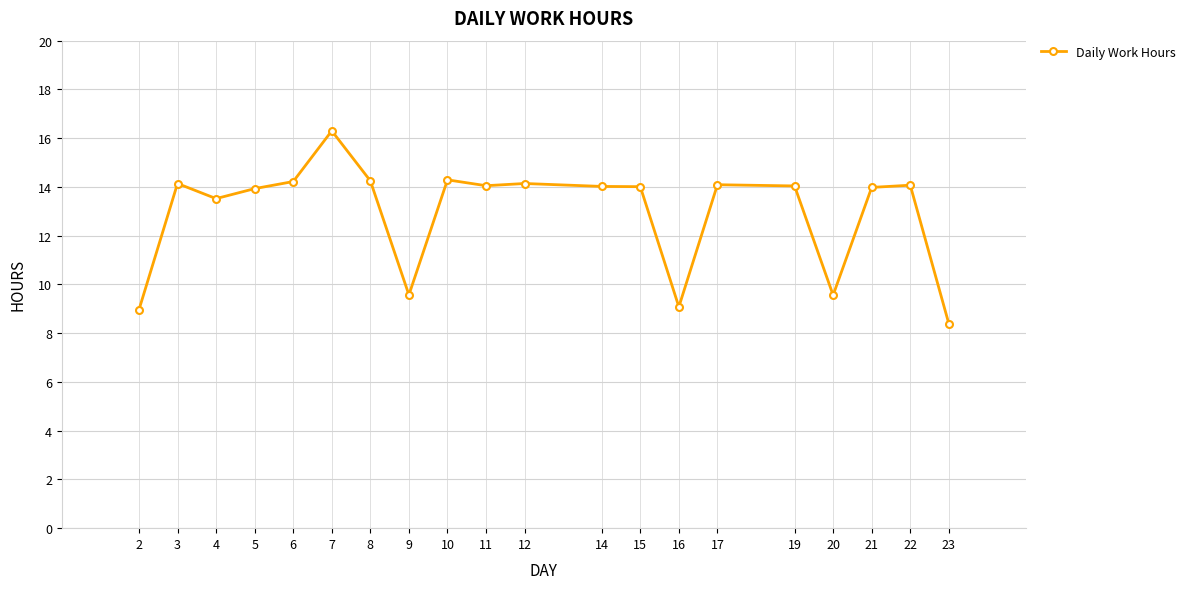

Count the number of data series in this chart.

1